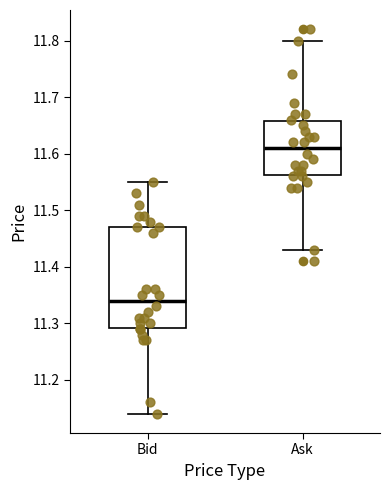

Where does the upper whisker of the box for Bid end on the y-axis? The values are not printed on the chart, so give them approximately, as read against the axis.

11.55